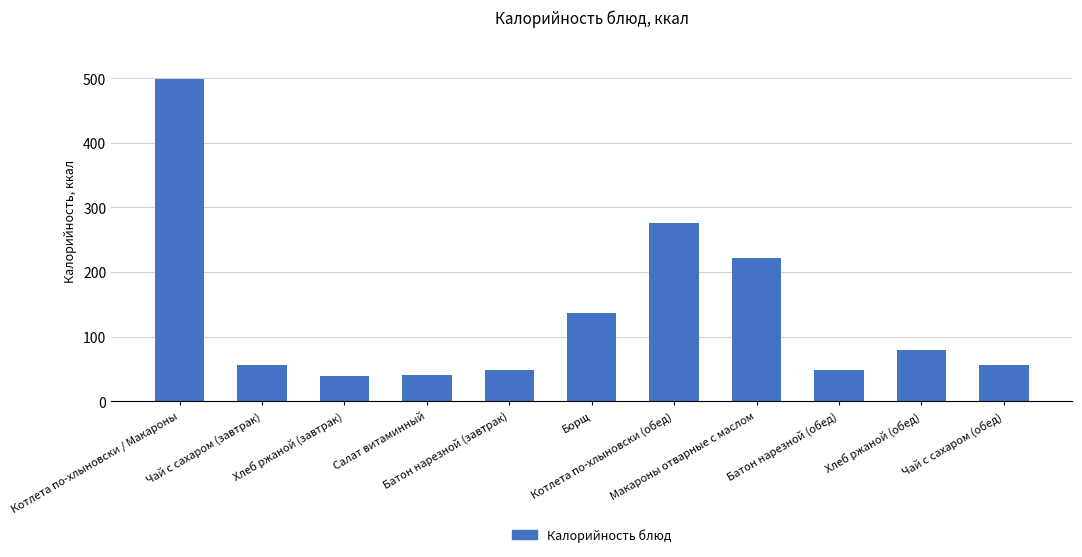

What is the change in value from Котлета по-хлыновски / Макароны to Борщ?

-362.3